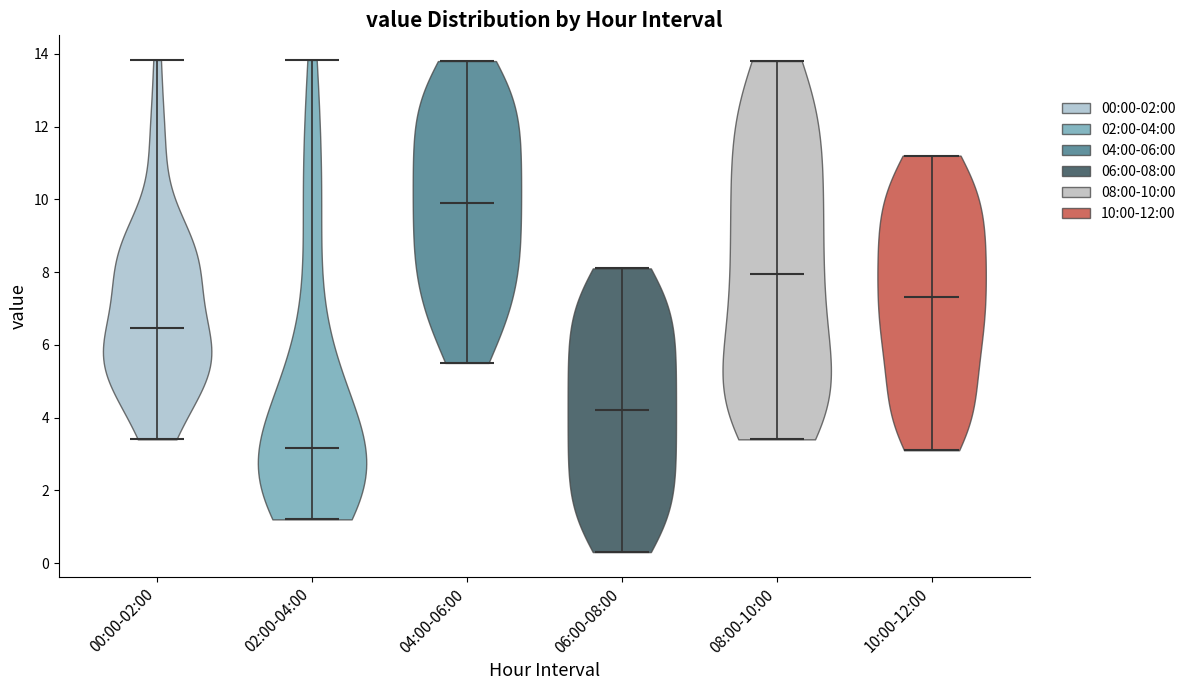

Reading left to right, read every violin against the y-axis: where its median line is, and the lowest and highest points it reaches. The values are not printed on the chart, so give them approximately, as read against the axis.

00:00-02:00: median line 6.4, lowest point 3.4, highest point 13.8
02:00-04:00: median line 3.2, lowest point 1.2, highest point 13.8
04:00-06:00: median line 10.0, lowest point 5.6, highest point 13.8
06:00-08:00: median line 4.2, lowest point 0.4, highest point 8.2
08:00-10:00: median line 8.0, lowest point 3.4, highest point 13.8
10:00-12:00: median line 7.4, lowest point 3.2, highest point 11.2